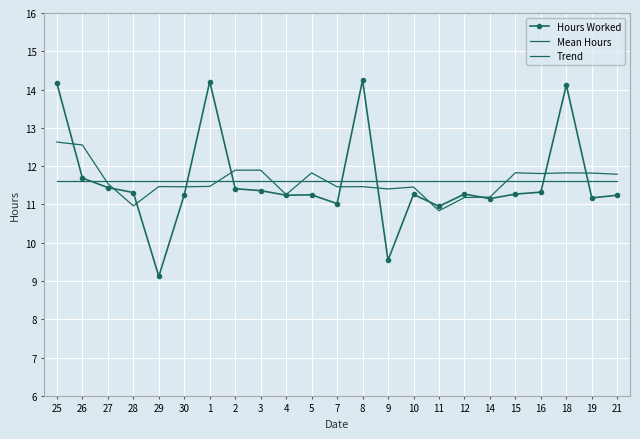

Reading left to right, list all the values displayed in this chart.

Hours Worked: 14.2	11.7	11.4	11.3	9.1	11.2	14.2	11.4	11.4	11.2	11.2	11.0	14.2	9.5	11.3	10.9	11.3	11.2	11.3	11.3	14.1	11.2	11.2
Mean Hours: 11.6	11.6	11.6	11.6	11.6	11.6	11.6	11.6	11.6	11.6	11.6	11.6	11.6	11.6	11.6	11.6	11.6	11.6	11.6	11.6	11.6	11.6	11.6
Trend: 12.6	12.6	11.5	11.0	11.5	11.5	11.5	11.9	11.9	11.3	11.8	11.5	11.5	11.4	11.5	10.8	11.2	11.2	11.8	11.8	11.8	11.8	11.8